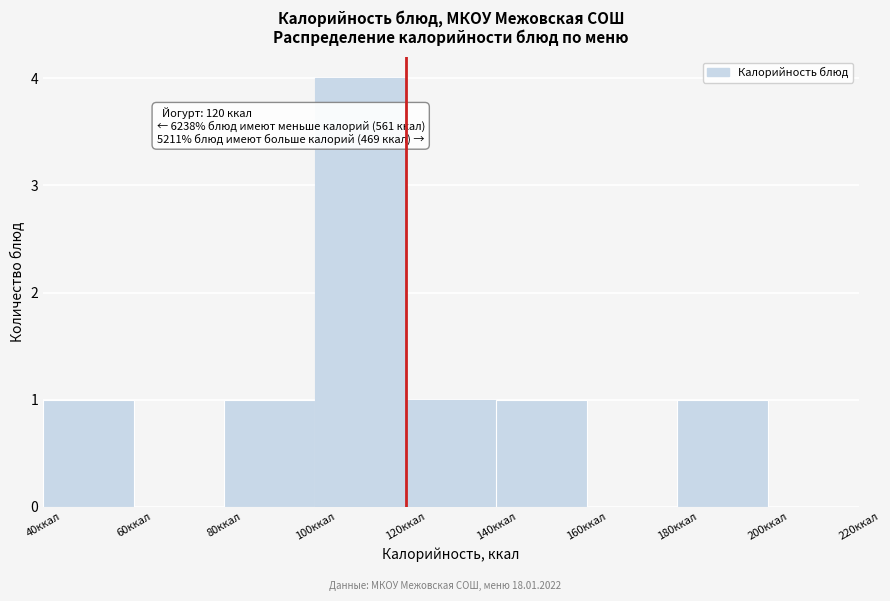

Which range on the x-axis has the tallest bar?

100 to 120